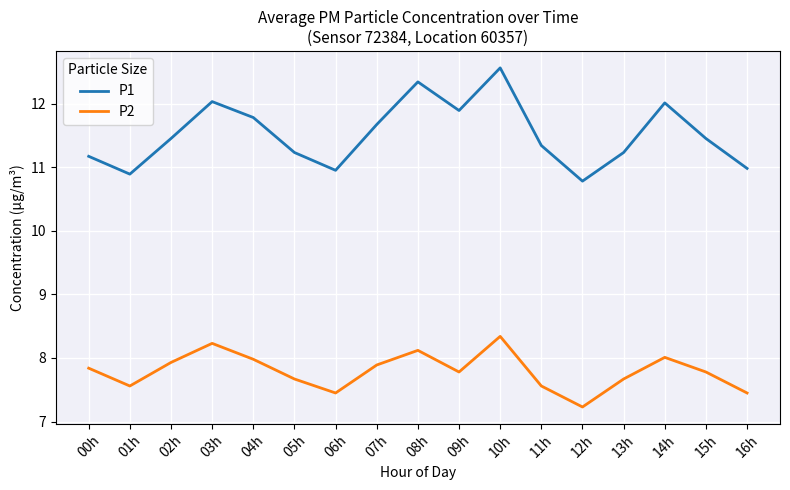

Does the chart have visible grid lines?

Yes